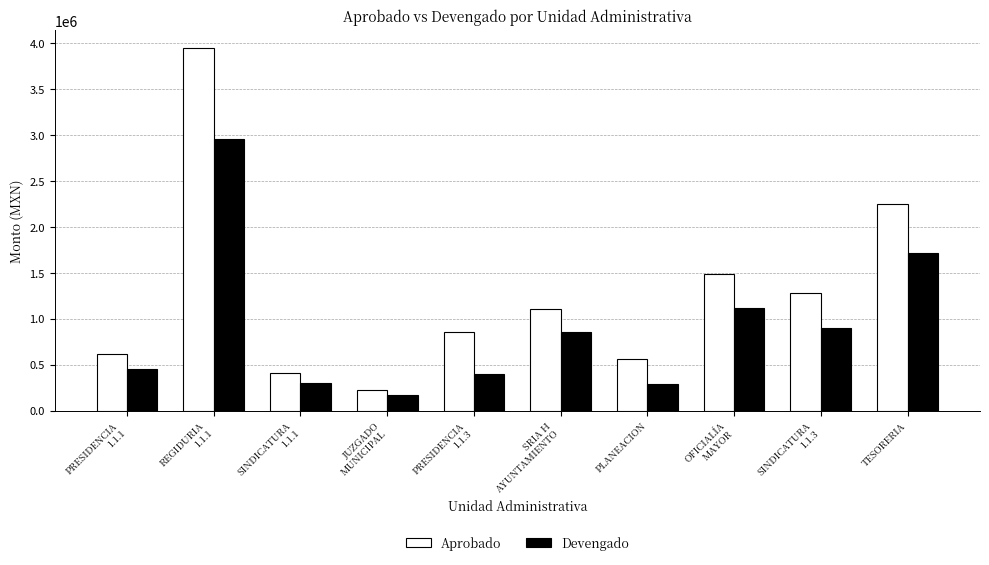

The Aprobado series shows 1484185.6 at OFICIALÍA
MAYOR. True or false?

True